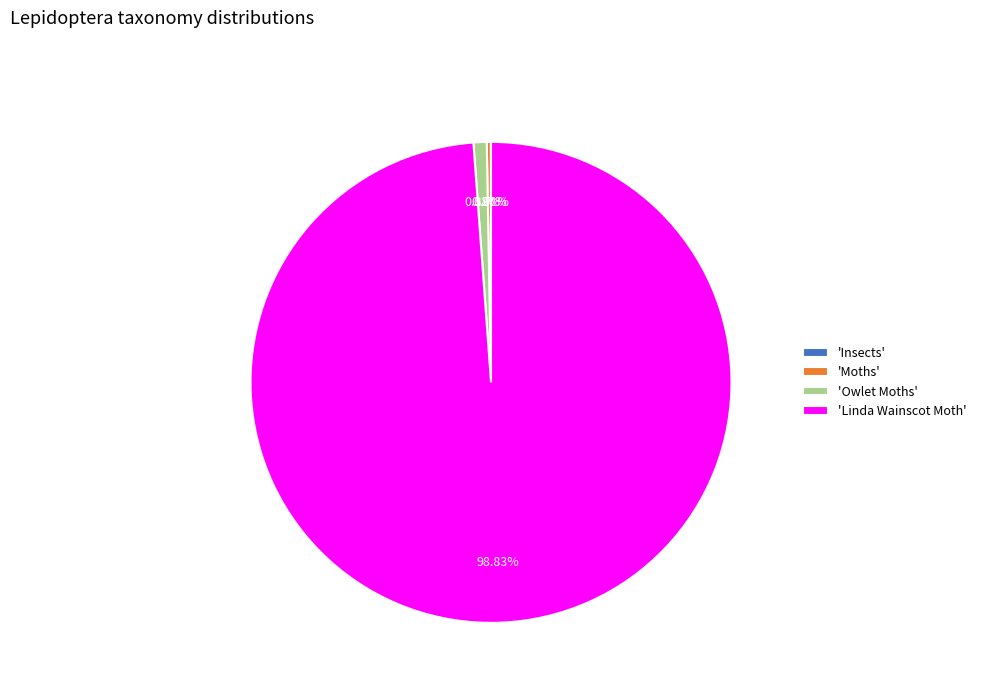

Which category has the biggest portion of the pie?

'Linda Wainscot Moth'